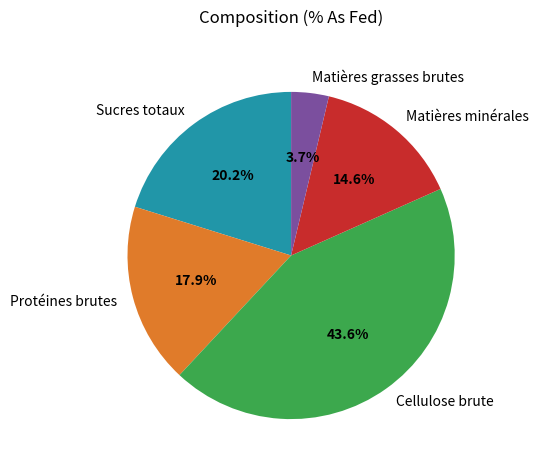

What percentage is the Protéines brutes slice, to the nearest percent?

18%